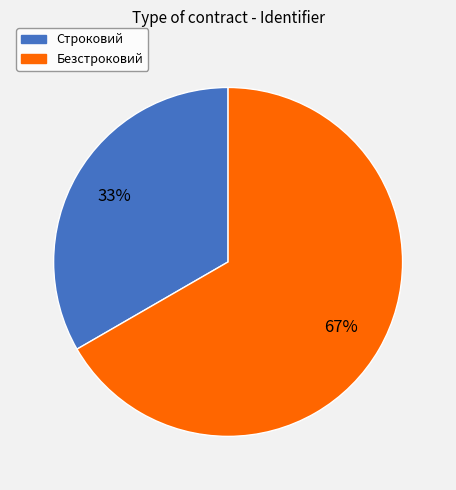

Rank the categories by value from lowest to highest.

Строковий, Безстроковий